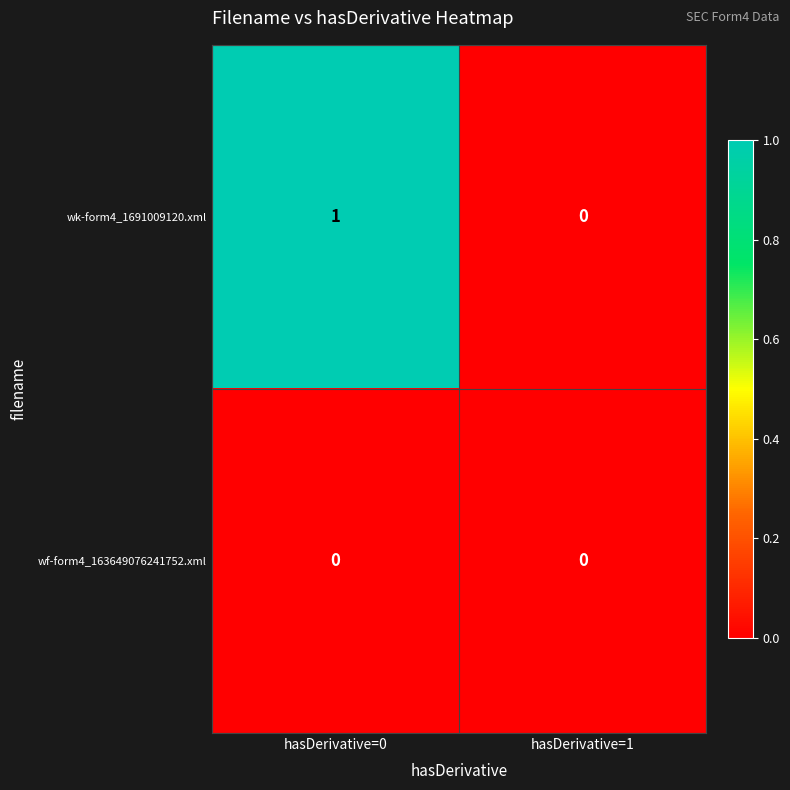

Which series changed the most between hasDerivative=0 and hasDerivative=1?

wk-form4_1691009120.xml